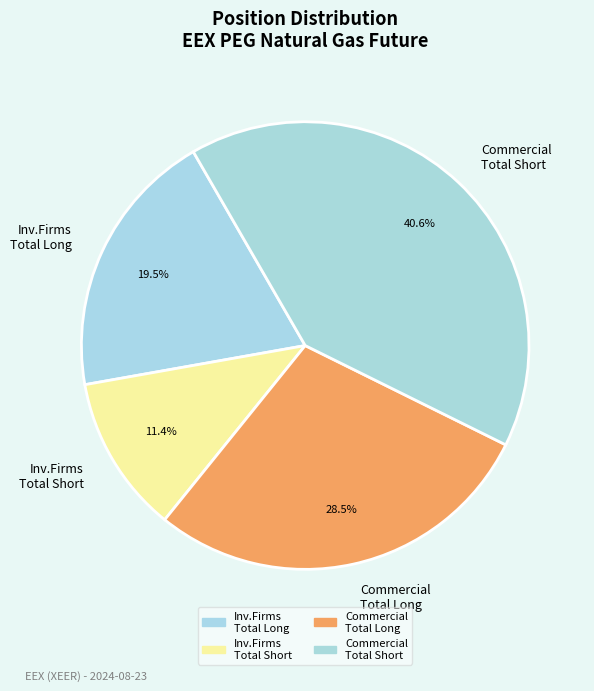

Which category has the biggest portion of the pie?

Commercial Total Short